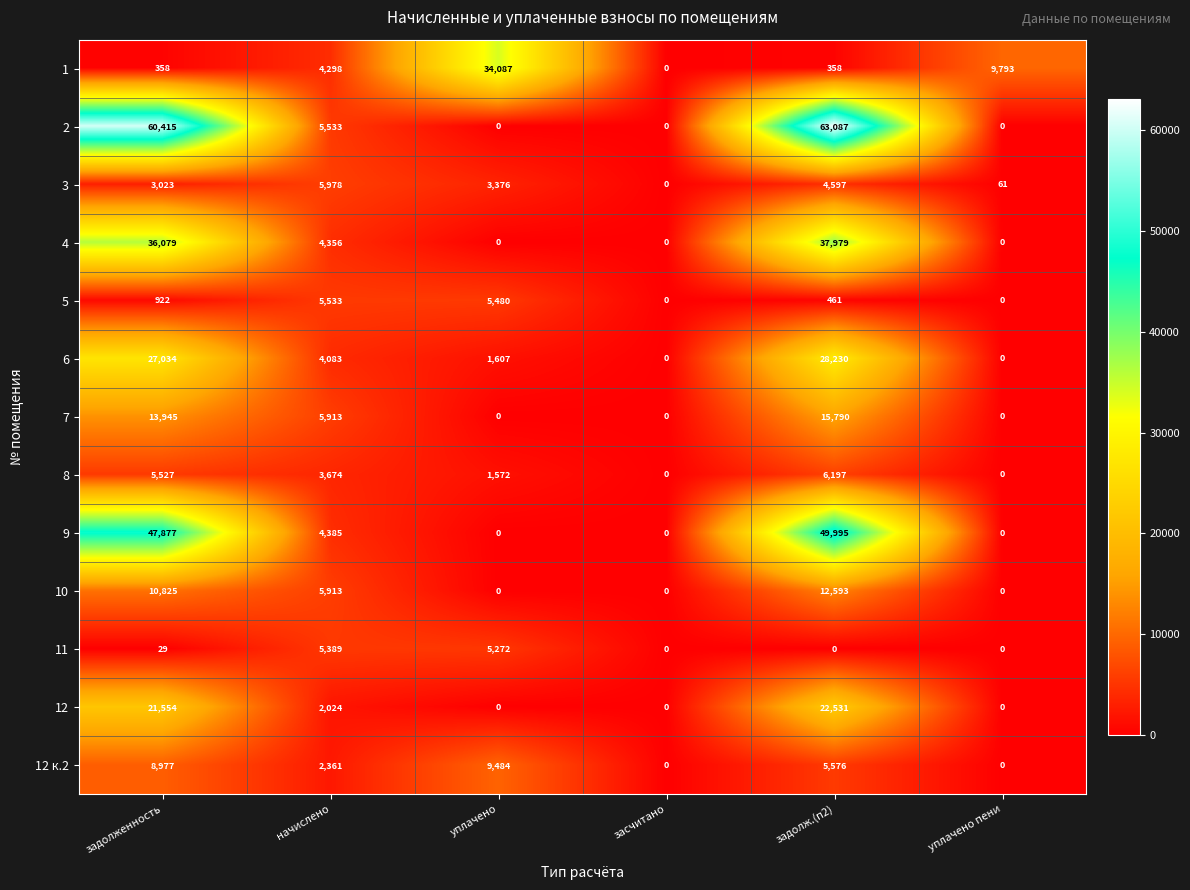

At which label does 8 reach its peak?

задолж.(п2)